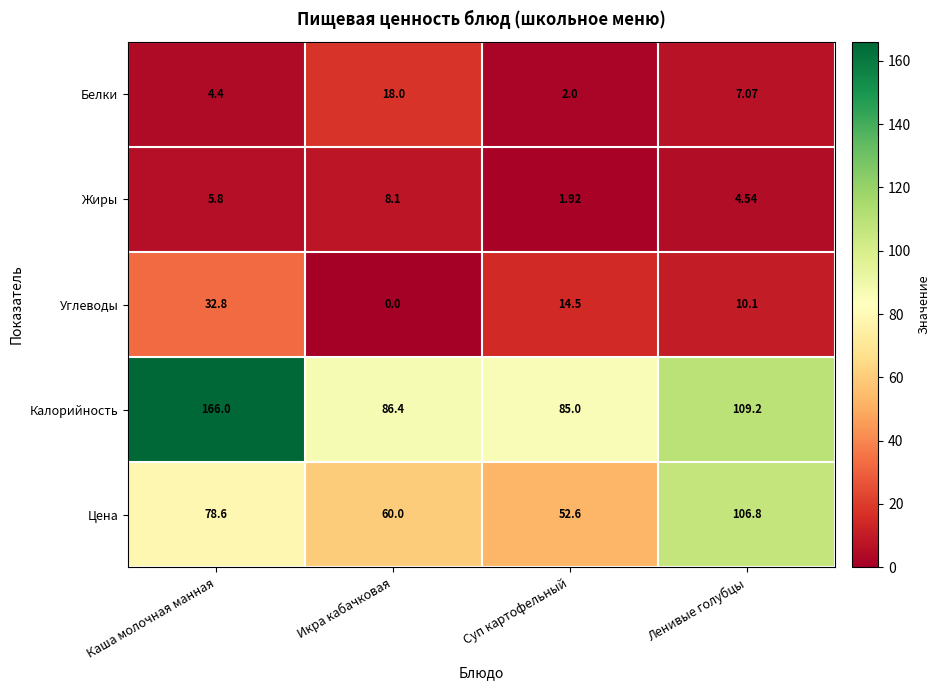

How many values in the Жиры series are below 5?

2